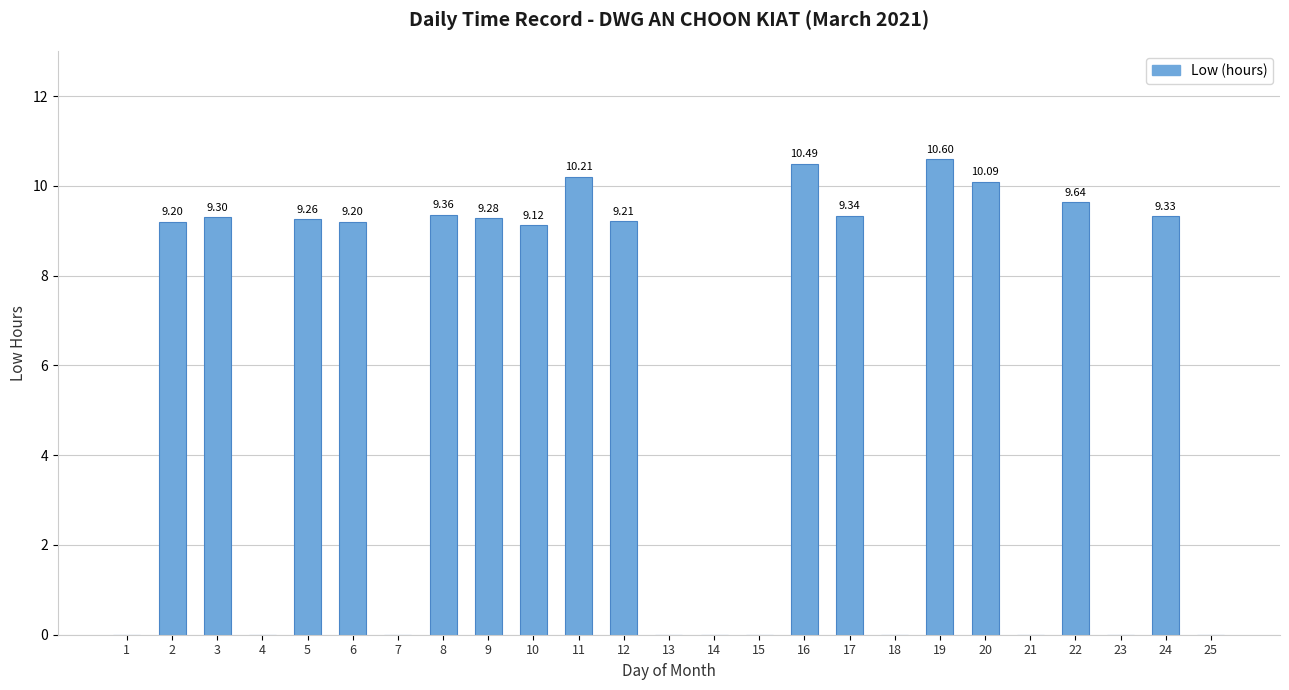

What is the change in value from 7 to 11?

+10.2